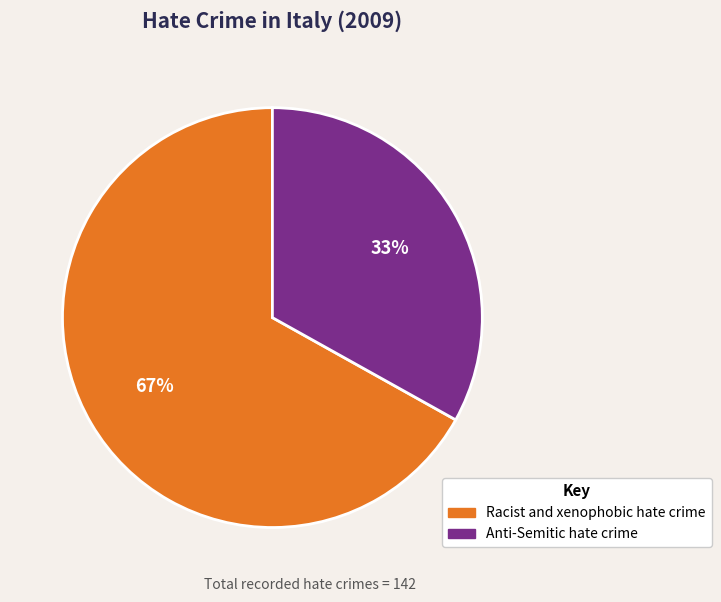

Is the sum of Anti-Semitic hate crime and Racist and xenophobic hate crime greater than half?

Yes